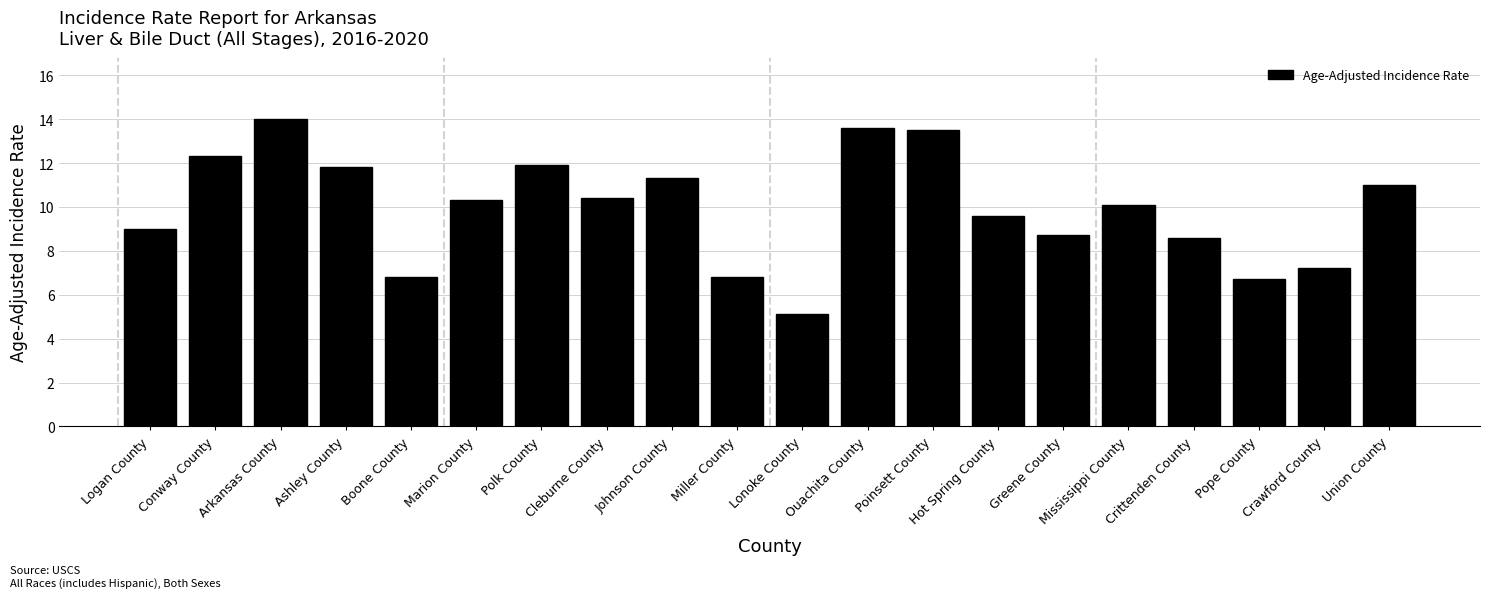

Is it true that the value at Mississippi County is 5.9?

False